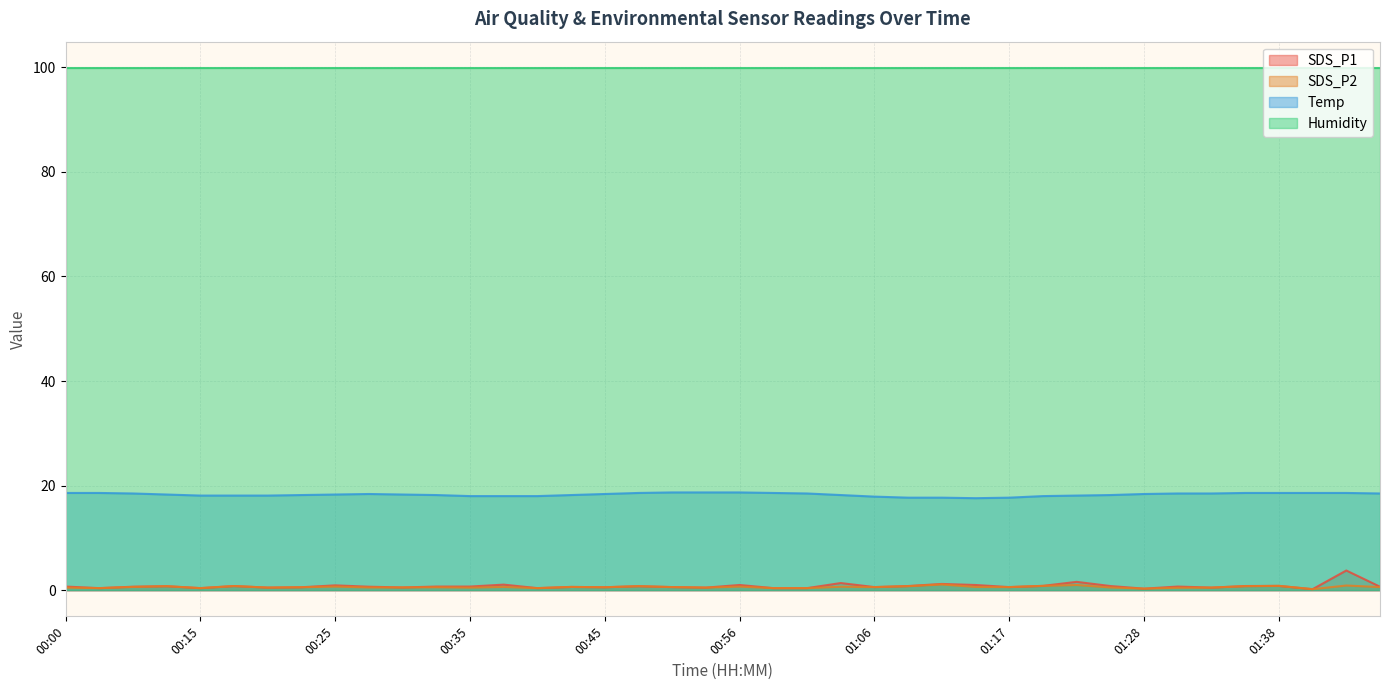

At which label does SDS_P2 reach its peak?

01:12